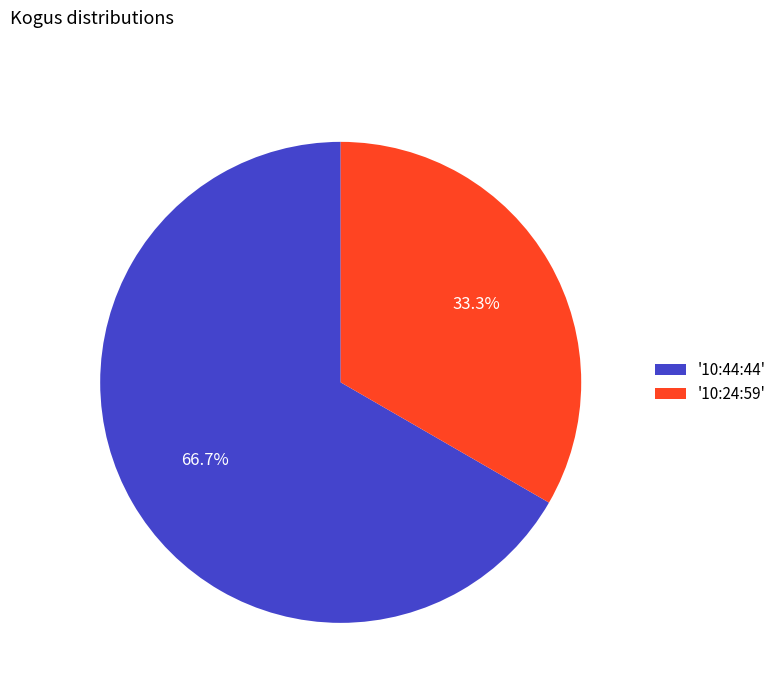

Rank the categories by value from lowest to highest.

'10:24:59', '10:44:44'